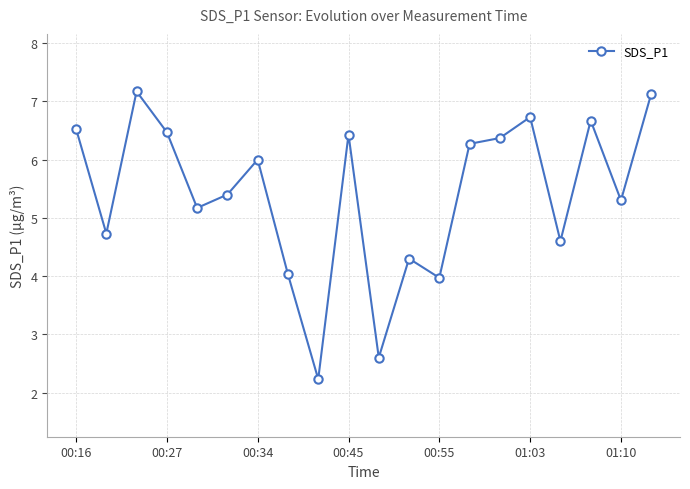

Reading right to left, transcribe all the data shown in this chart.

7.1	5.3	6.7	4.6	6.7	6.4	6.3	4.0	4.3	2.6	6.4	2.2	4.0	6.0	5.4	5.2	6.5	7.2	4.7	6.5